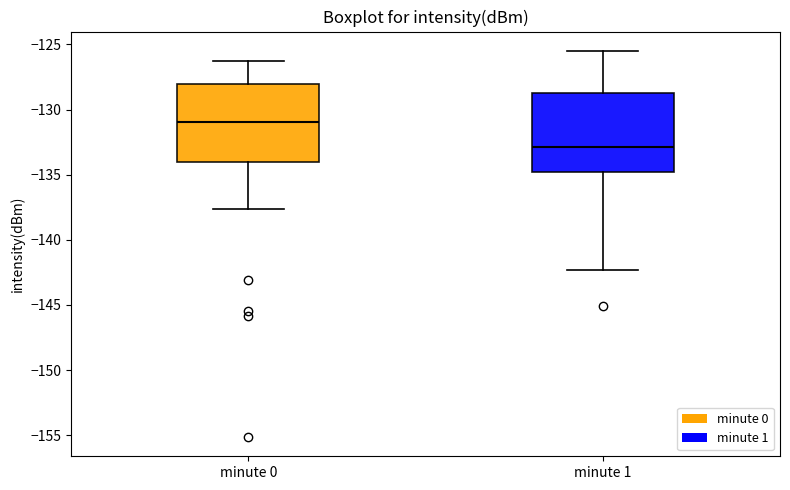

Reading left to right, read every box against the y-axis: the position of its median line, the range the box covers, and the ends of its whiskers. The values are not printed on the chart, so give them approximately, as read against the axis.

minute 0: median -131.0, box -134.0 to -128.0, whiskers -137.5 to -126.5
minute 1: median -133.0, box -135.0 to -128.5, whiskers -142.5 to -125.5